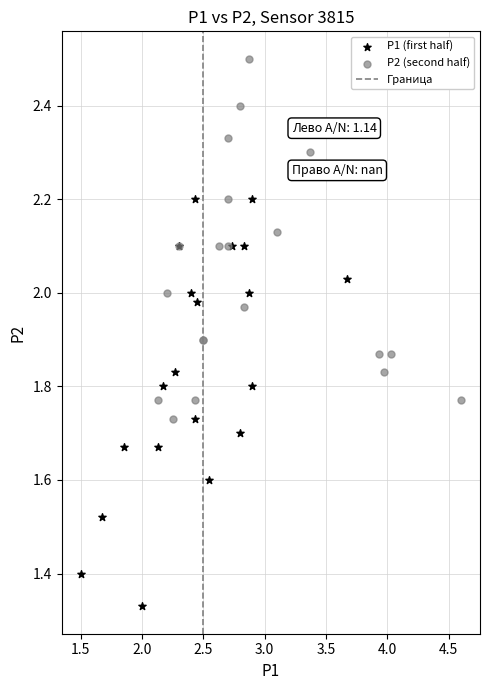

Which series reaches the minimum Y coordinate?

P1 (first half)